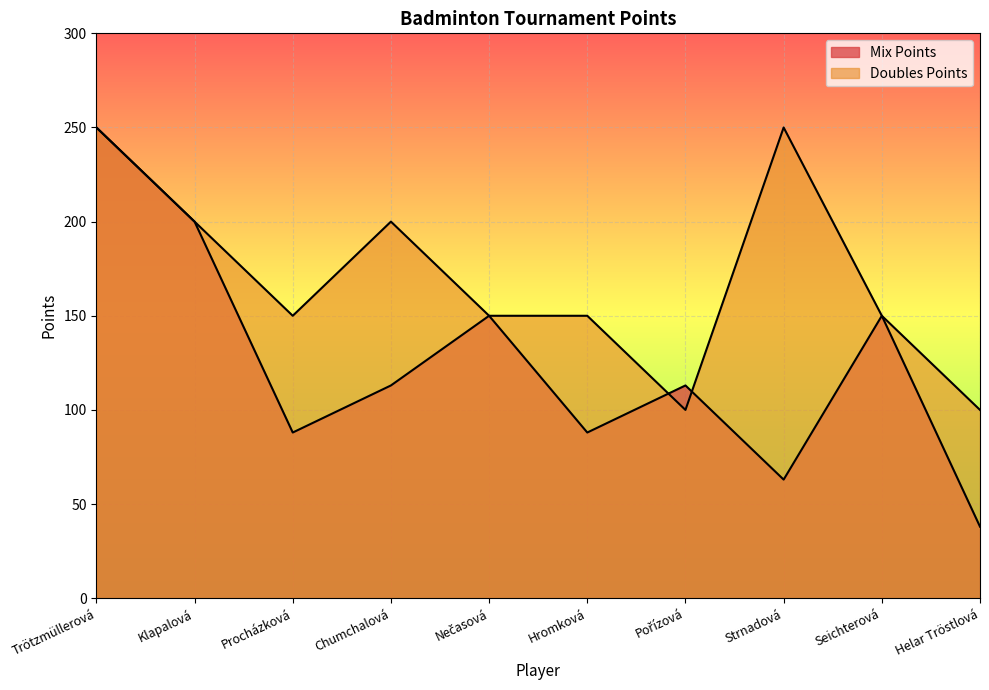

How many lines are shown in the chart?

2